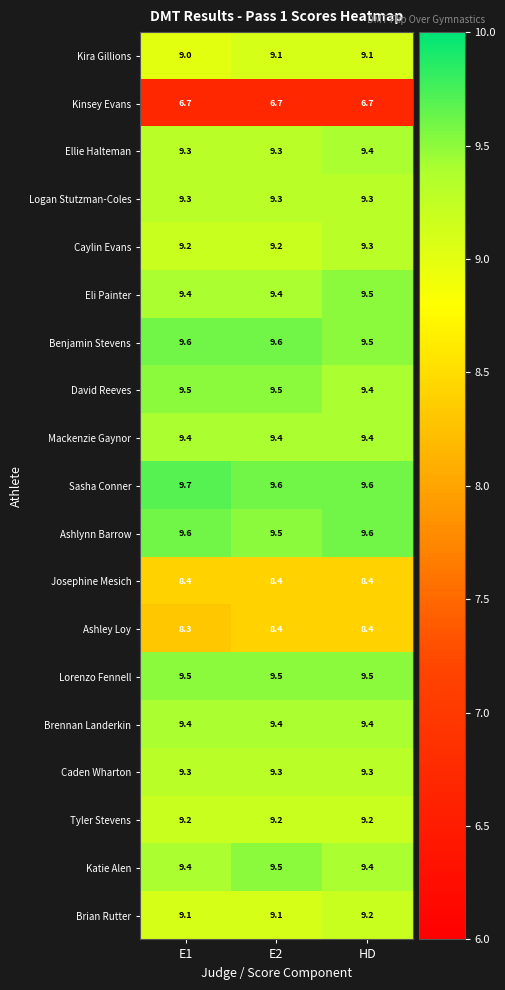

True or false: David Reeves has a value of 9.4 at HD.

True